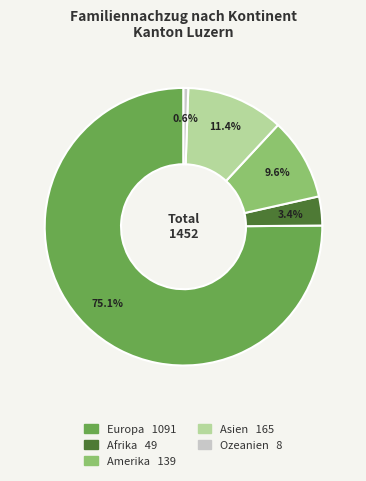

Which category has the smallest portion of the pie?

Ozeanien